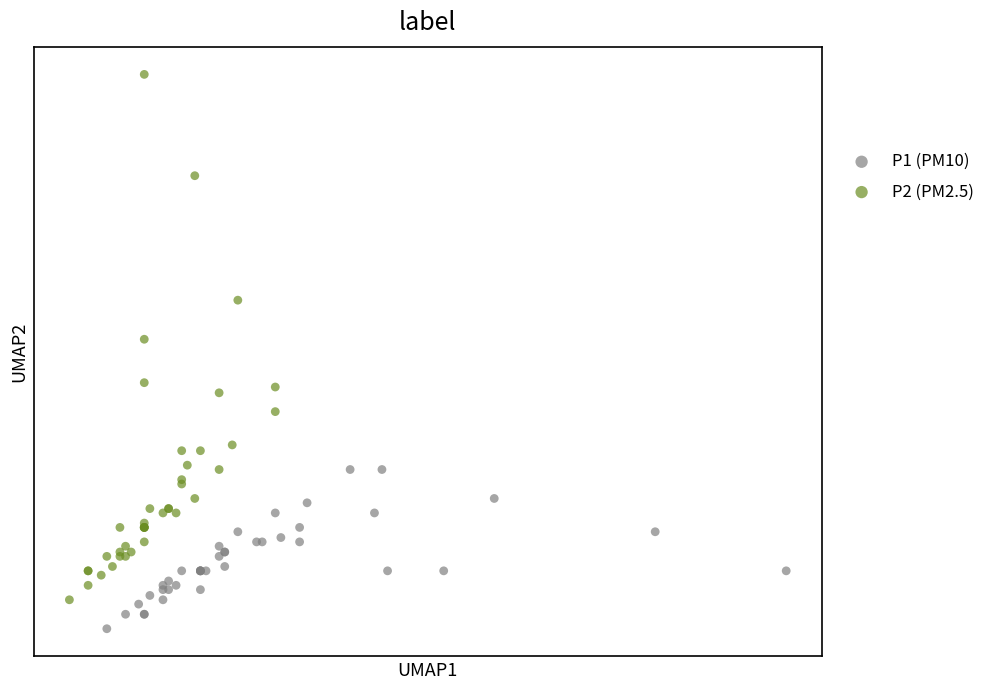

Which series has the widest spread of Y values?

P2 (PM2.5)